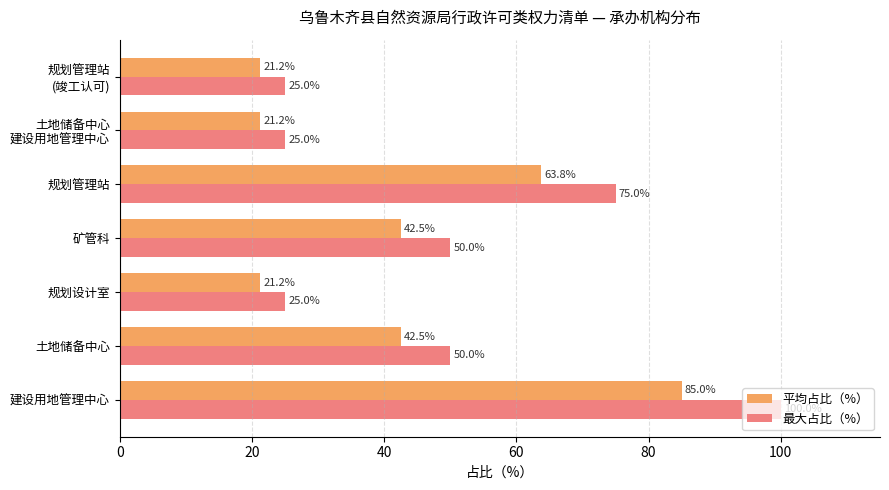

What is the lowest value of the 最大占比（%） series?

25.0